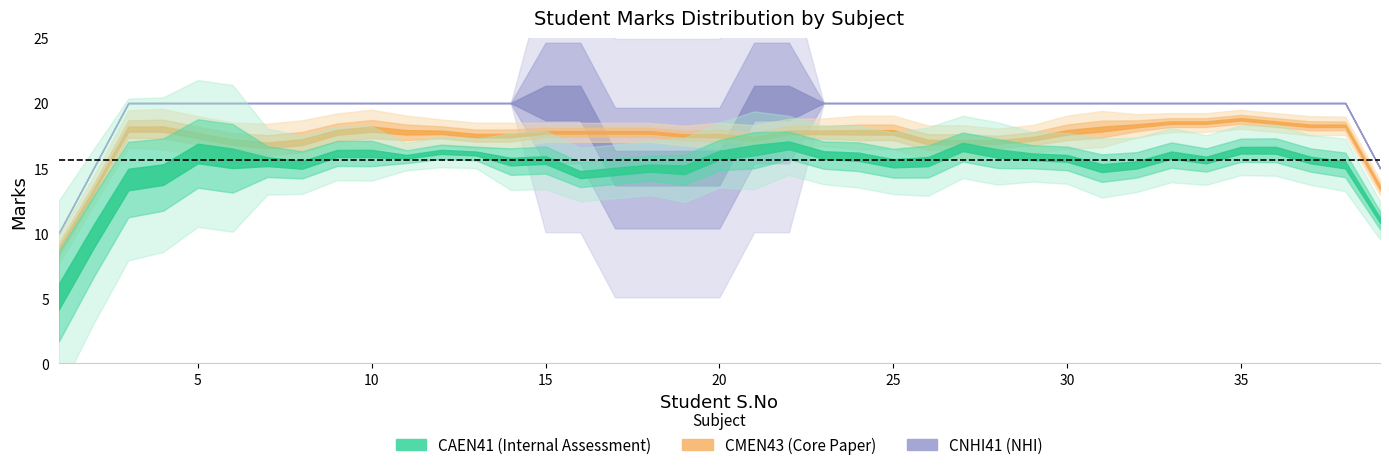

How many lines are shown in the chart?

3